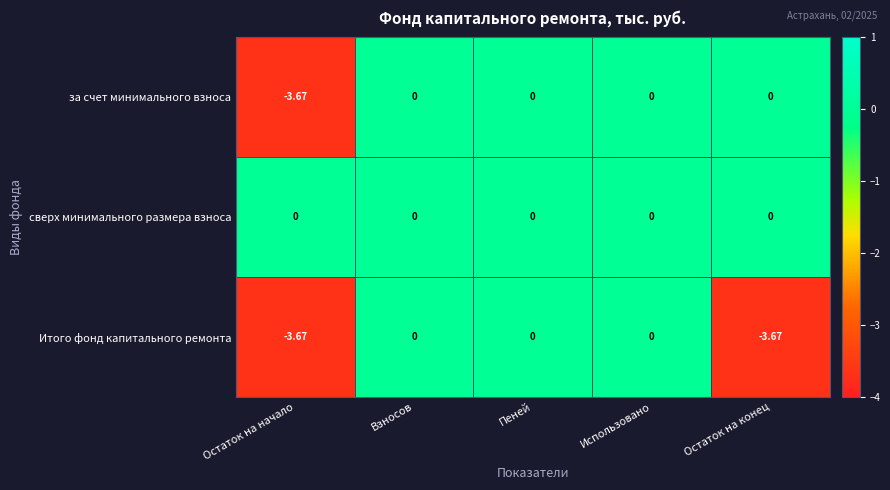

Between Использовано and Остаток на конец, which series saw the biggest shift?

Итого фонд капитального ремонта